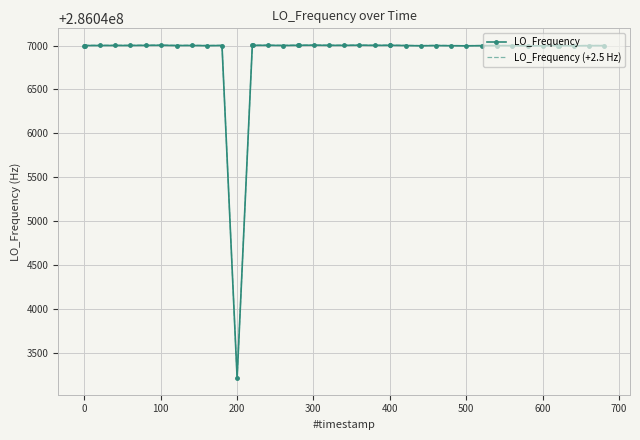

What is the highest value of the LO_Frequency (+2.5 Hz) series?

286047006.2